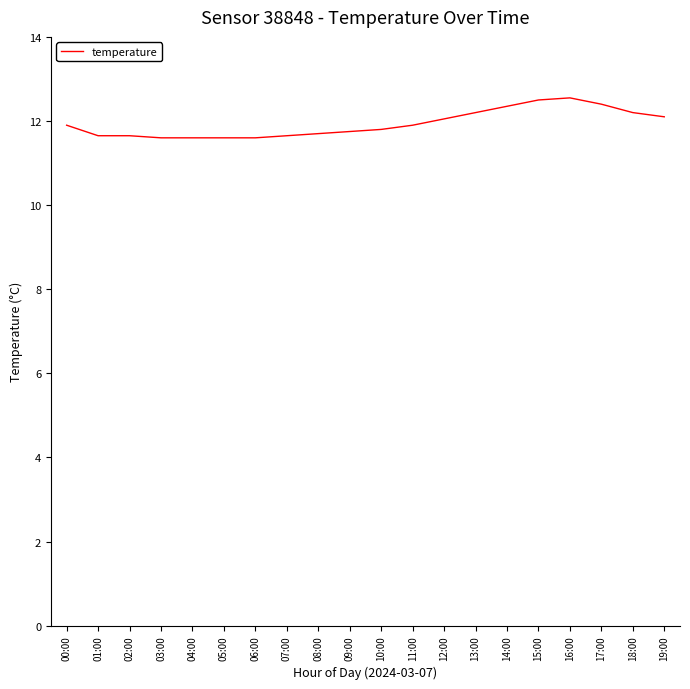

What is the greatest value displayed?

12.6